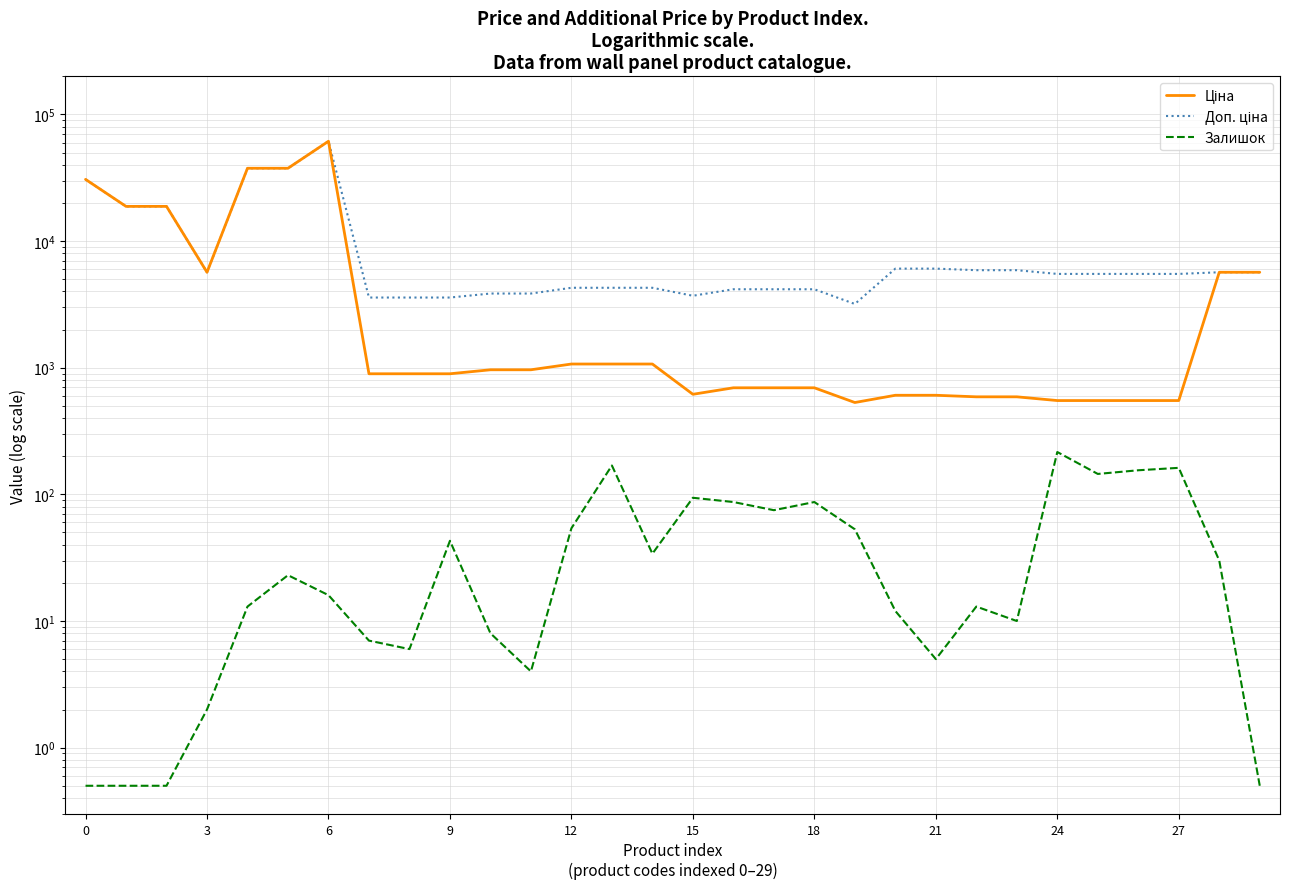

What is the label of the 13th point from the right?

17